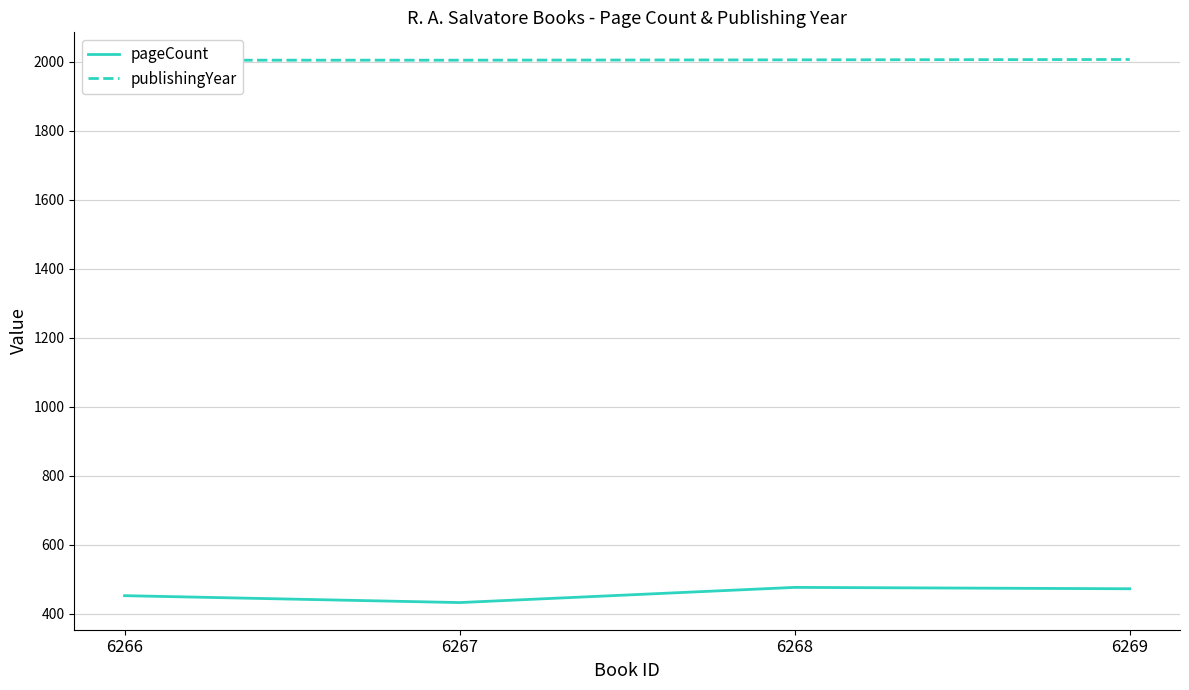

Does the chart display data point markers on the line(s)?

No